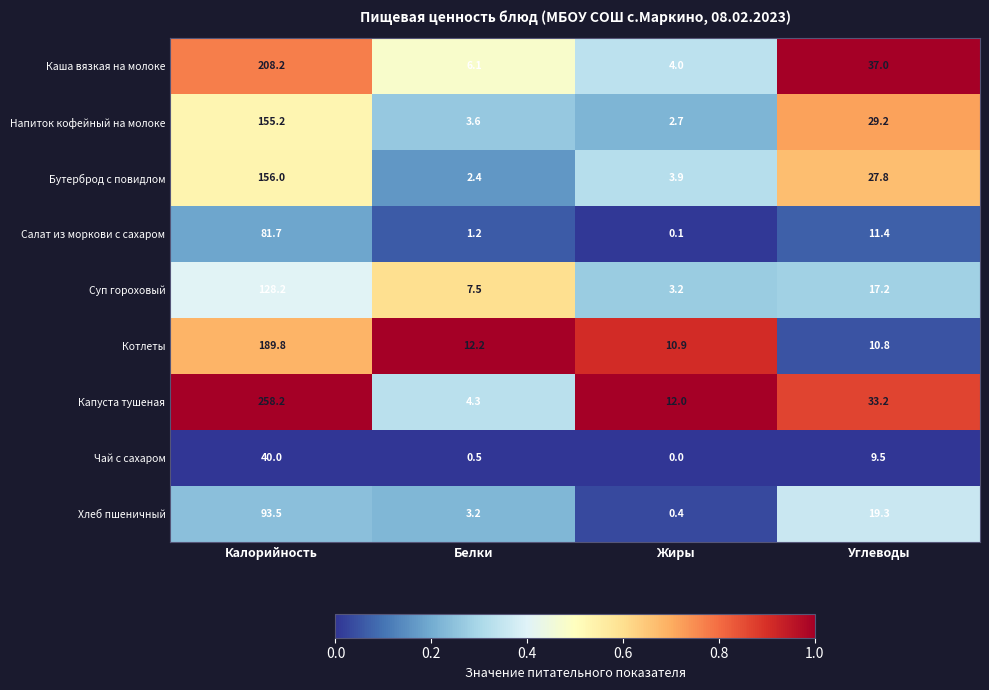

How many distinct data groups are displayed?

9